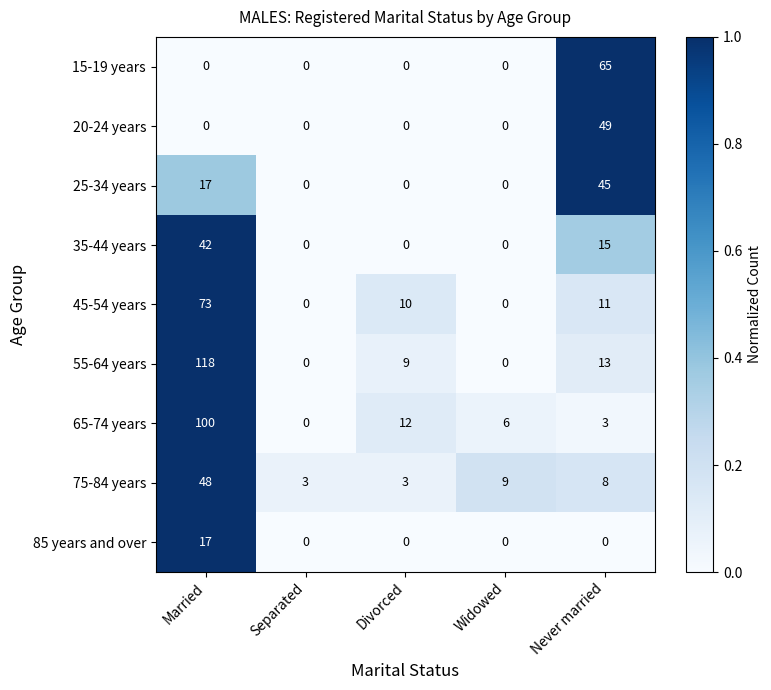

Which series has the largest total across all categories?

55-64 years